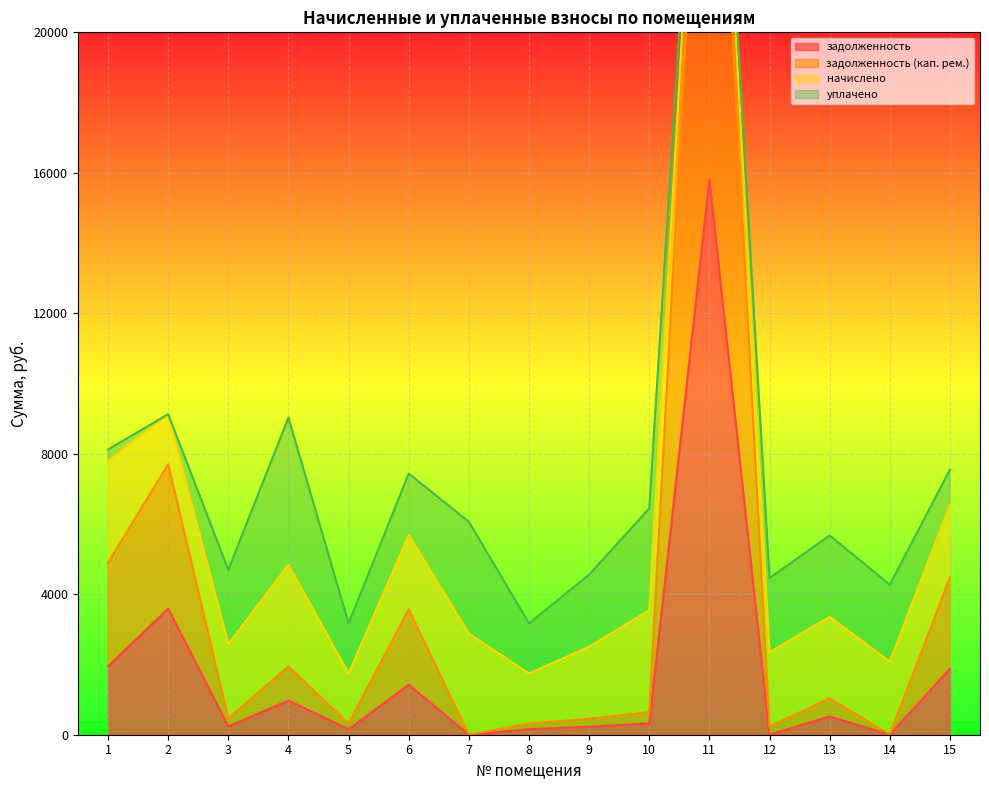

What is the sum of all задолженность (кап. рем.) values?

58317.6